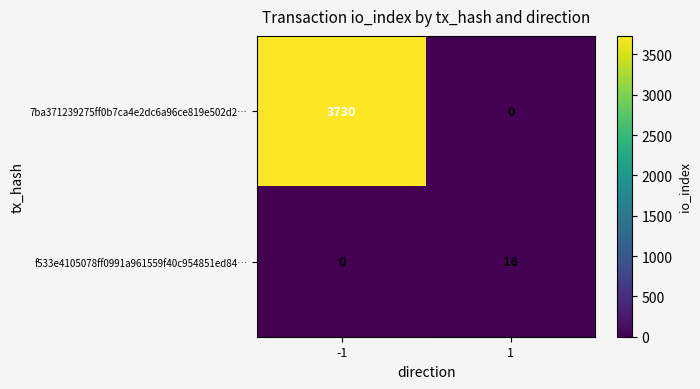

How many data points in 7ba371239275ff0b7ca4e2dc6a96ce819e502d2… are less than 3730?

1